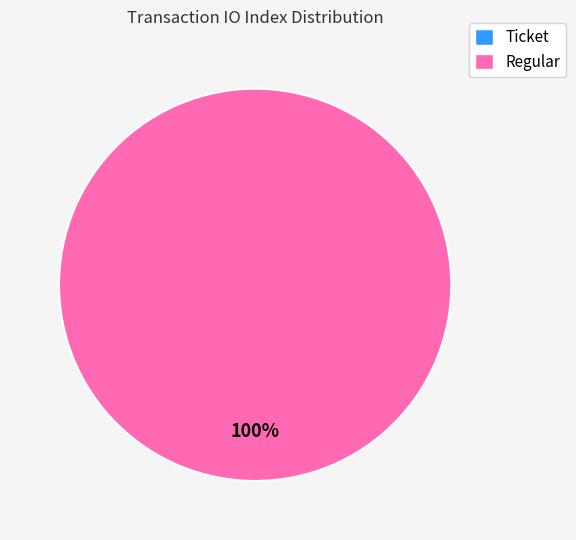

Is Ticket the majority of the pie?

No